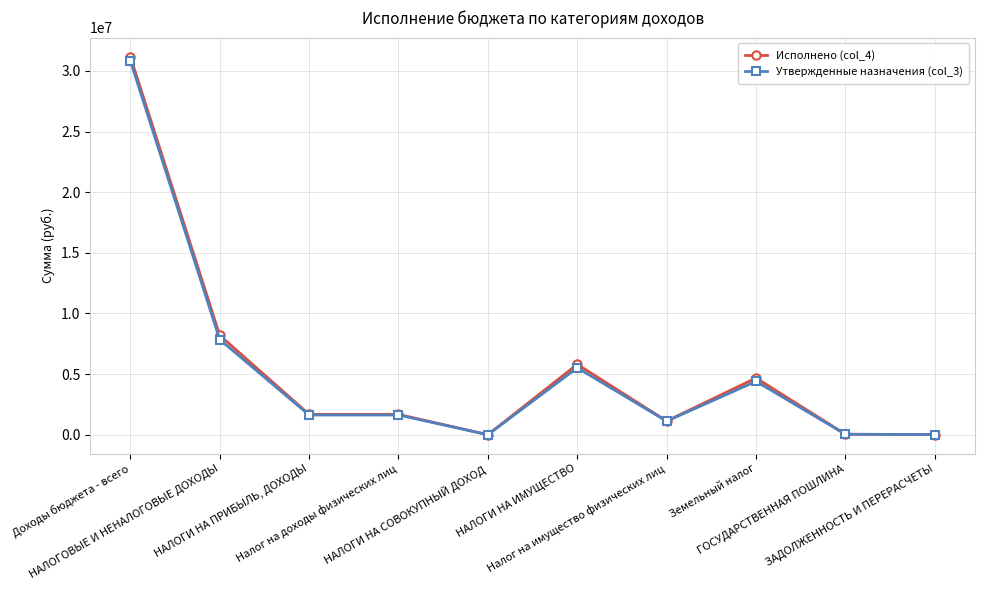

Where does the Исполнено (col_4) series first go above 1674908?

Доходы бюджета - всего